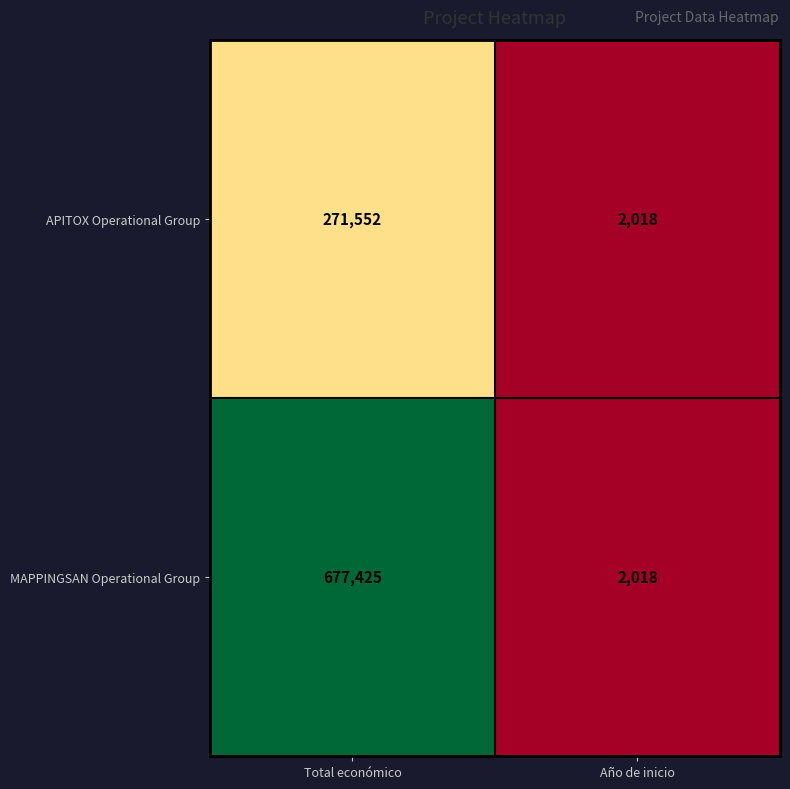

Reading right to left, transcribe all the data shown in this chart.

APITOX Operational Group: 2018	271552
MAPPINGSAN Operational Group: 2018	677425